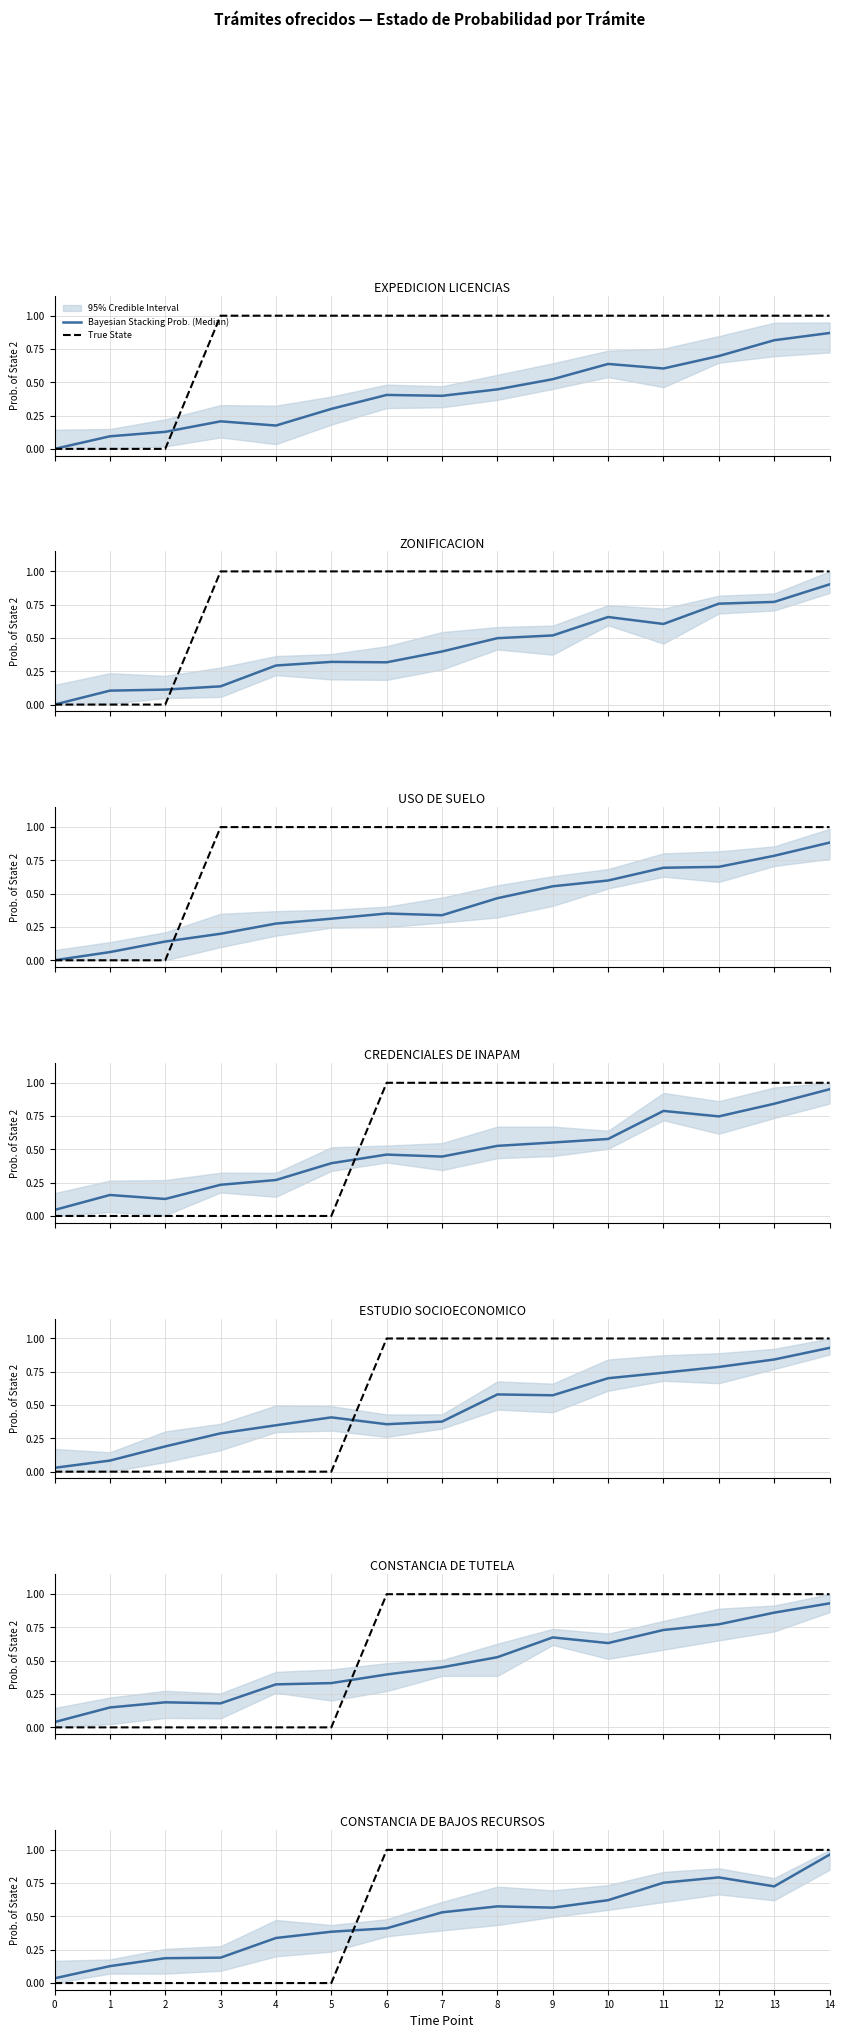

Reading left to right, what are all the values shown in this chart?

Bayesian Stacking Prob. (Median): 0=0.0	1=0.1	2=0.2	3=0.2	4=0.3	5=0.4	6=0.4	7=0.5	8=0.6	9=0.6	10=0.6	11=0.8	12=0.8	13=0.7	14=1.0
True State: 0=0.0	1=0.0	2=0.0	3=0.0	4=0.0	5=0.0	6=1.0	7=1.0	8=1.0	9=1.0	10=1.0	11=1.0	12=1.0	13=1.0	14=1.0